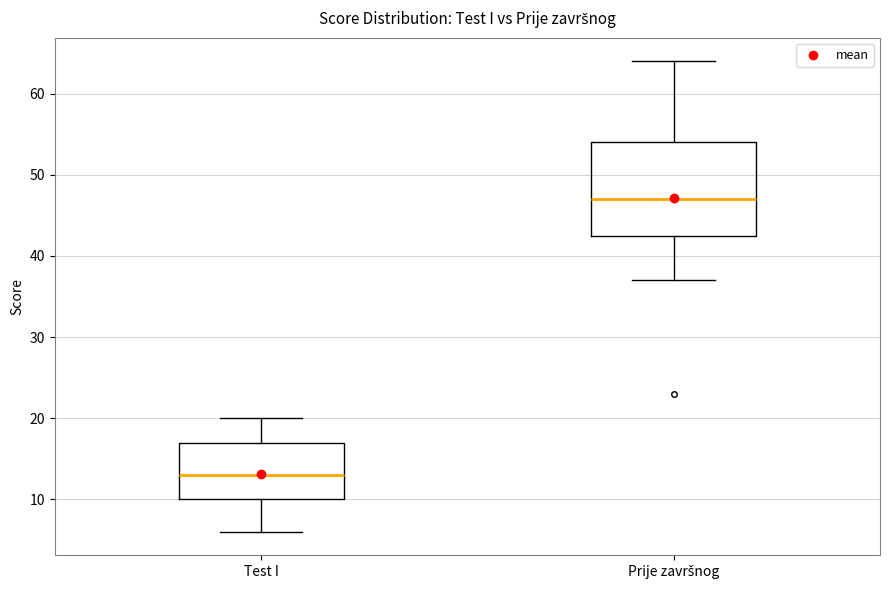

Where does the lower whisker of the box for Prije završnog end on the y-axis? The values are not printed on the chart, so give them approximately, as read against the axis.

37